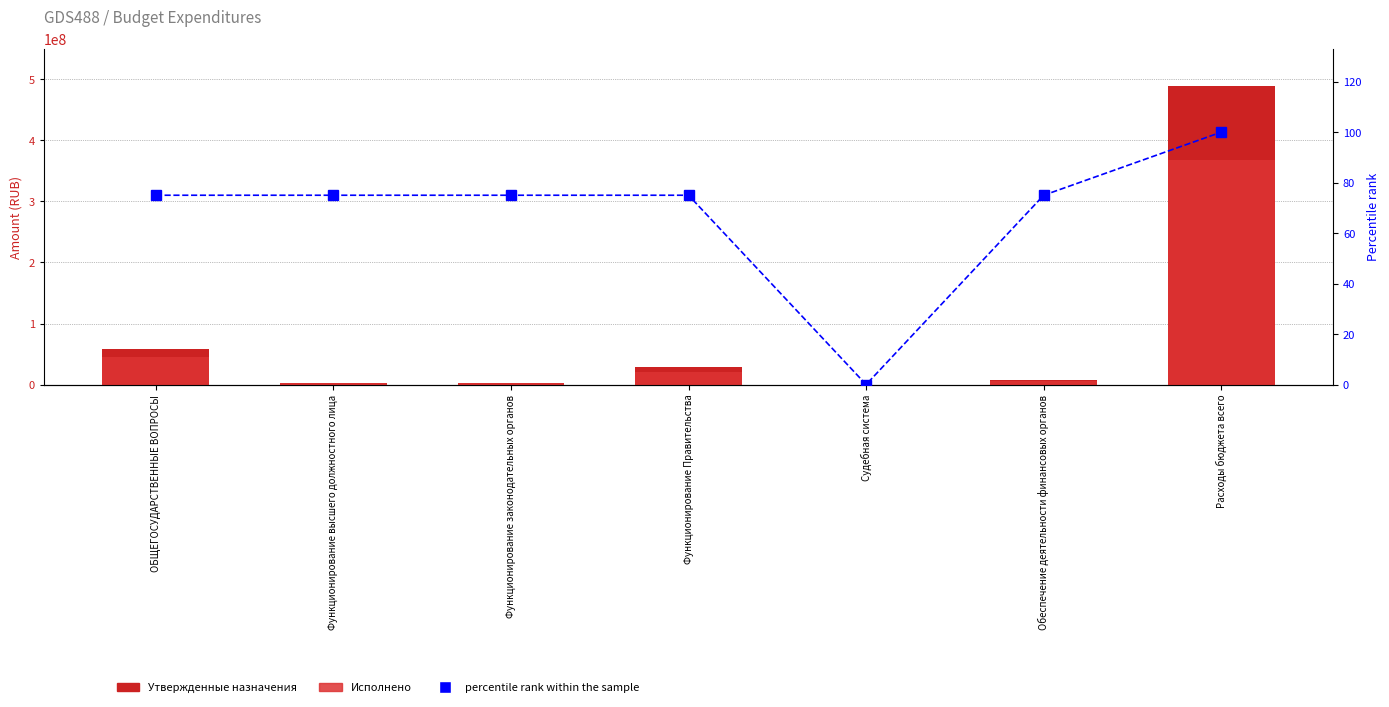

Read the Утвержденные назначения value at Расходы бюджета всего.

489786928.9